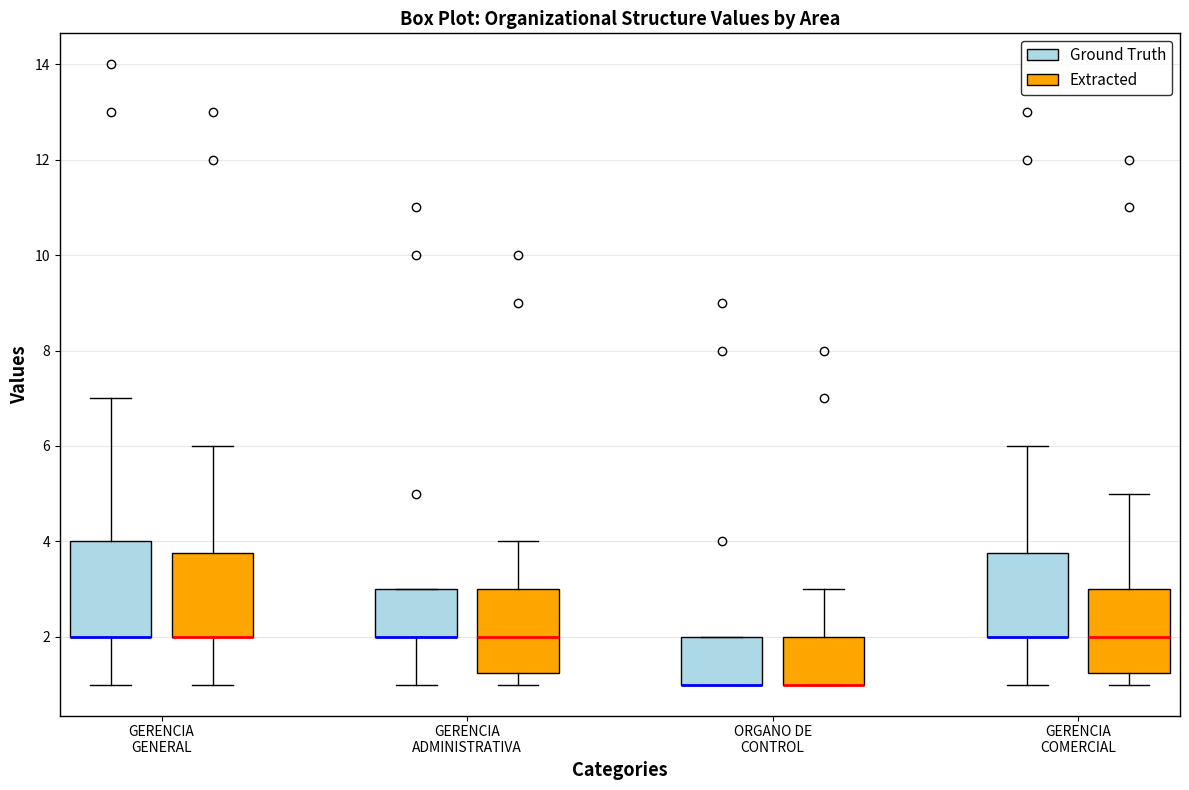

Where does the upper whisker of the box for GERENCIA GENERAL (Extracted) end on the y-axis? The values are not printed on the chart, so give them approximately, as read against the axis.

6.0